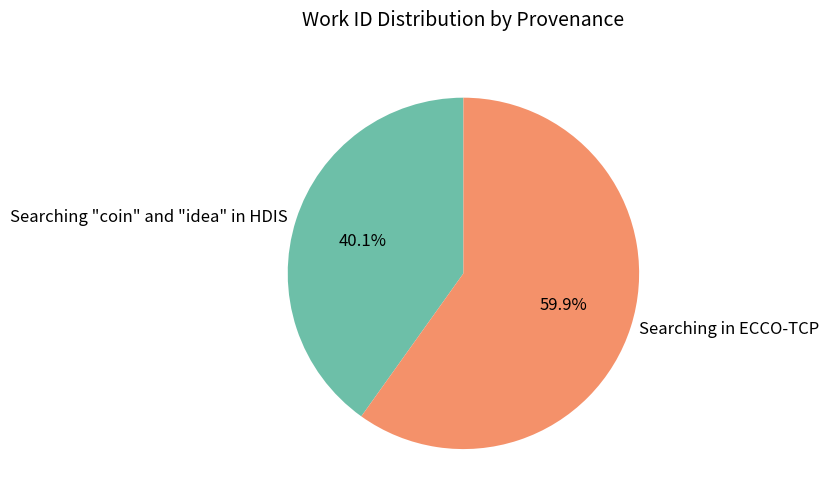

What percentage is the Searching in ECCO-TCP slice, to the nearest percent?

60%